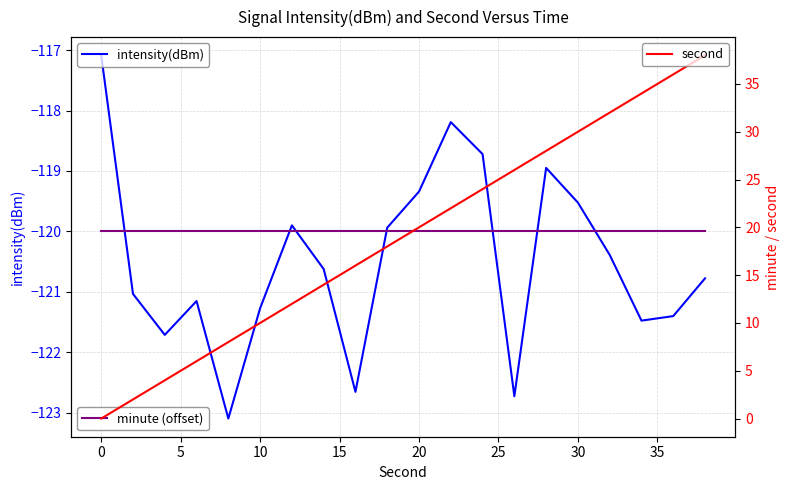

What is the difference between the maximum and second lowest values in the intensity(dBm) series?

5.6